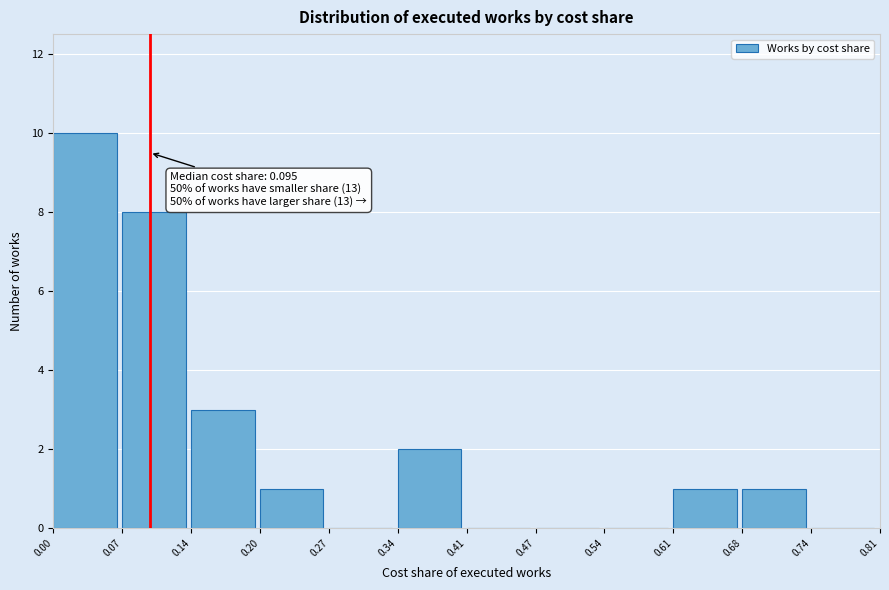

Over which range of the x-axis is the bar tallest?

0.00 to 0.07